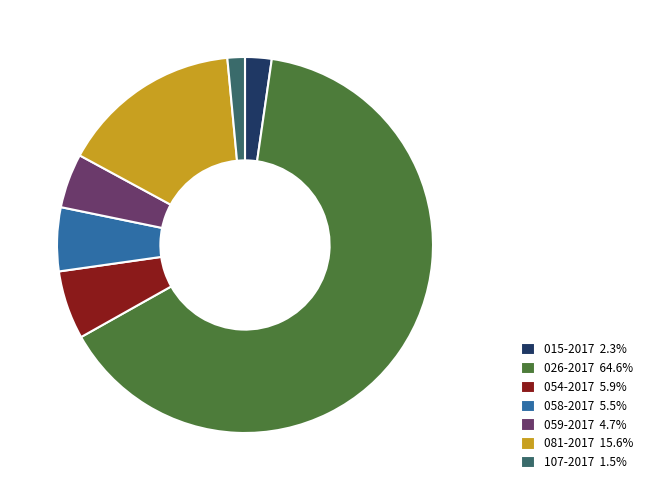

Combined, do 081-2017 15.6% and 059-2017 4.7% account for over 50%?

No